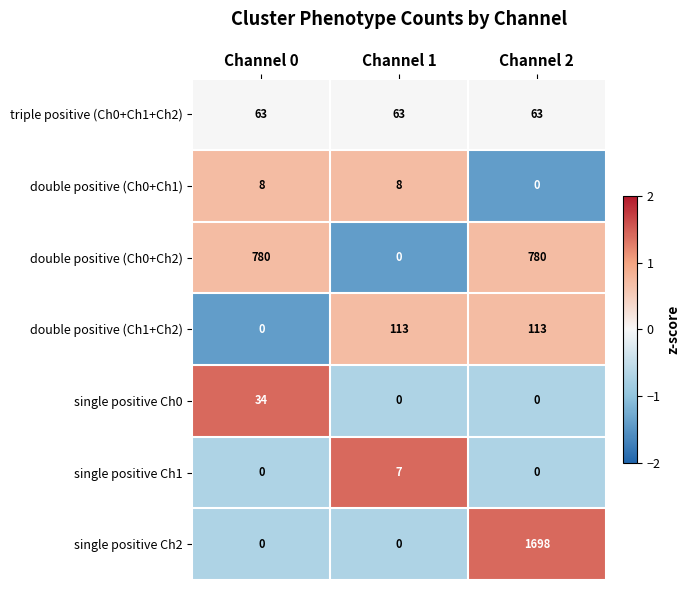

What is the difference between the maximum and minimum values in the single positive Ch0 series?

34